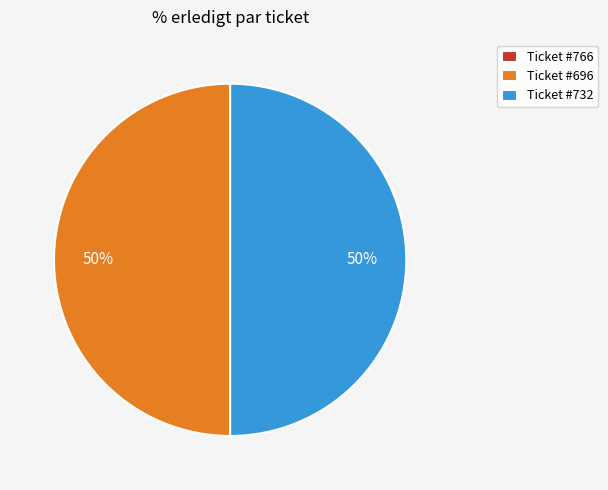

To the nearest percent, what is the average slice percentage?

33%